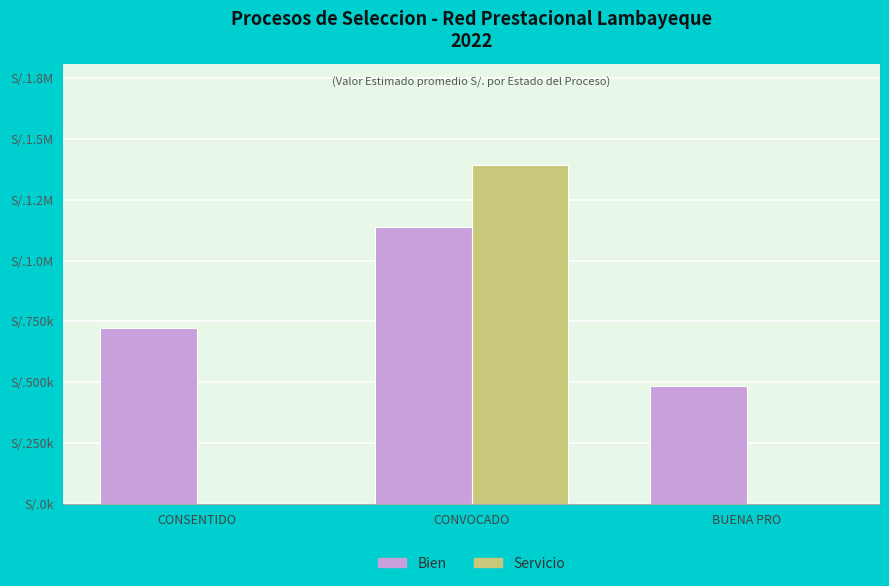

Are the bars horizontal?

No